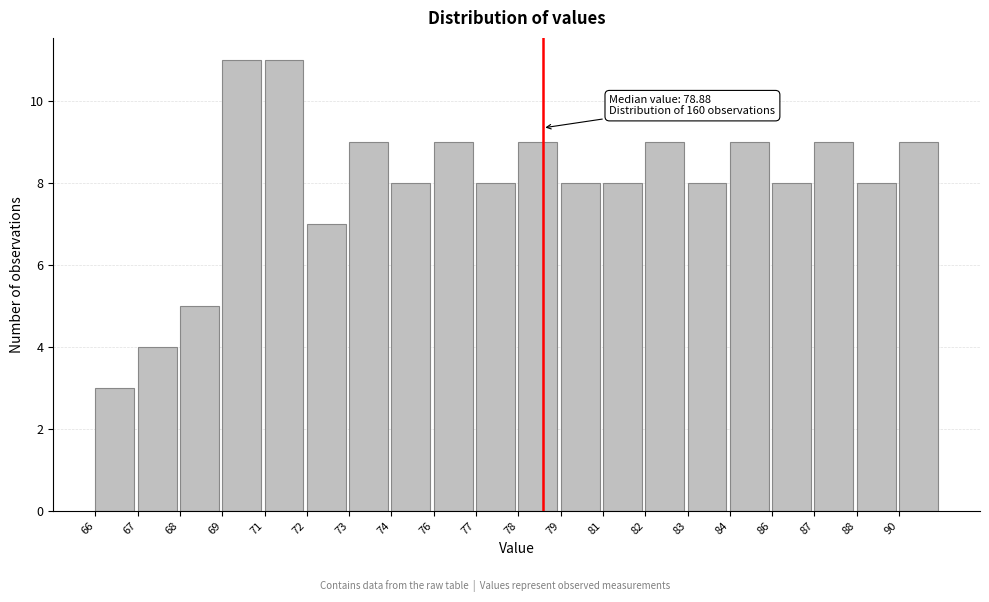

Reading right to left, list all the values displayed in this chart.

9	8	9	8	9	8	9	8	8	9	8	9	8	9	7	11	11	5	4	3